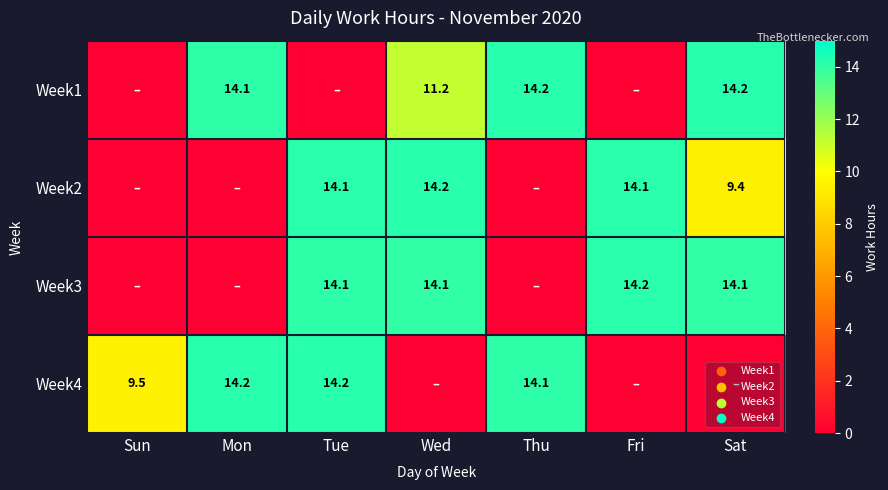

The value of Week1 at Wed is 15.9. True or false?

False